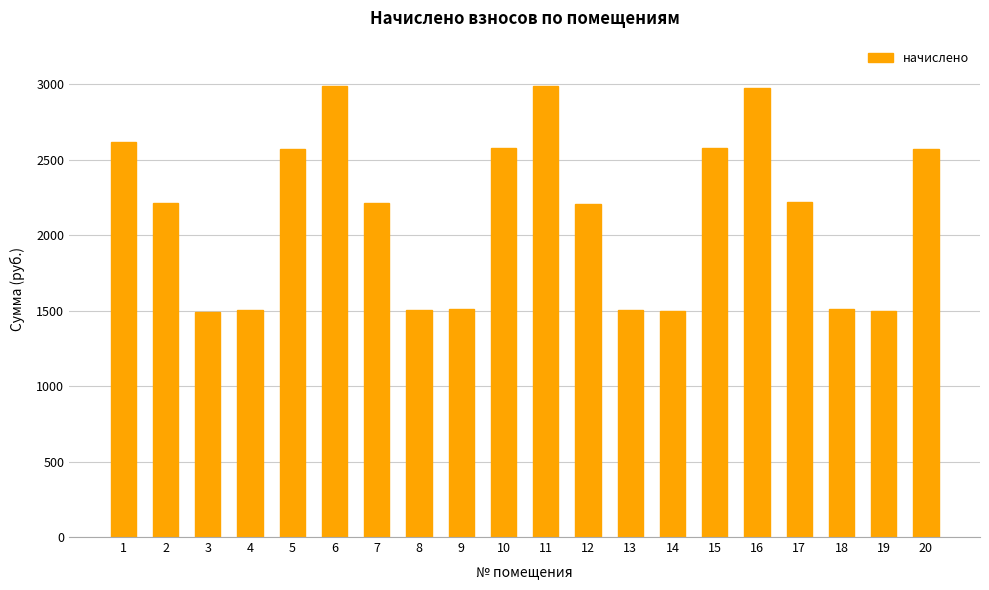

Does the chart contain any negative values?

No